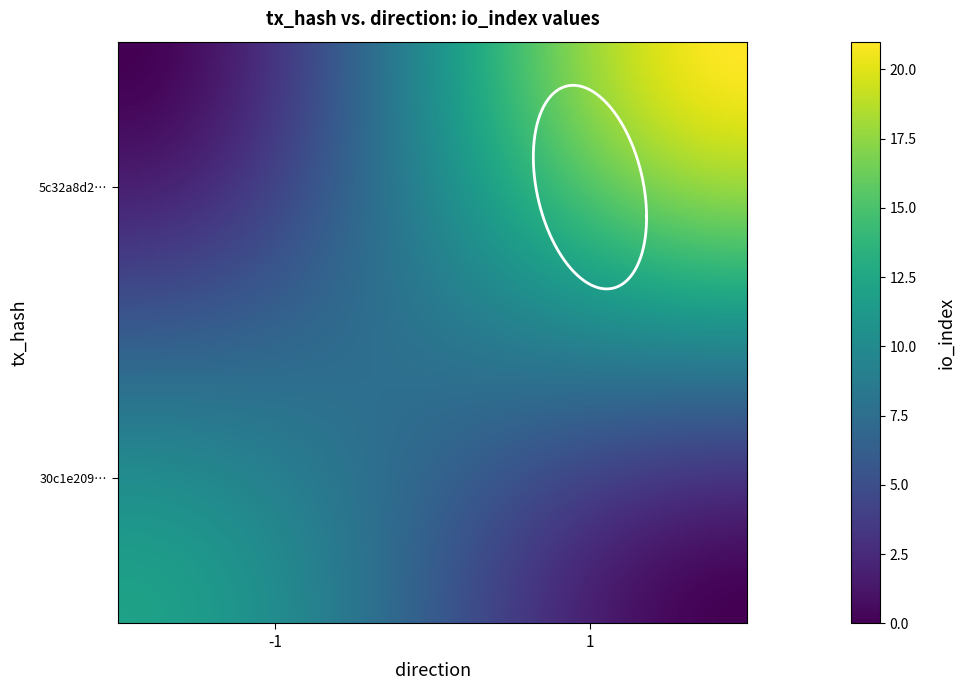

How many distinct data groups are displayed?

2